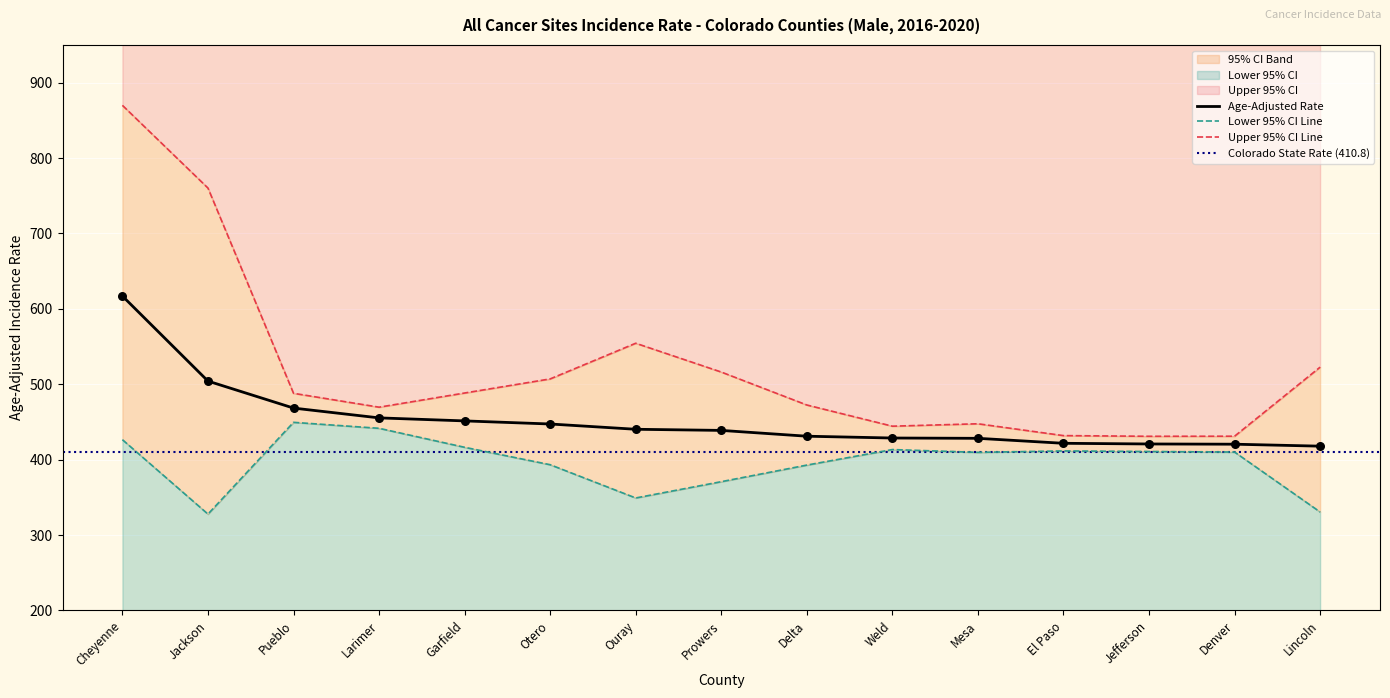

Which series has the largest total across all categories?

Upper 95% CI